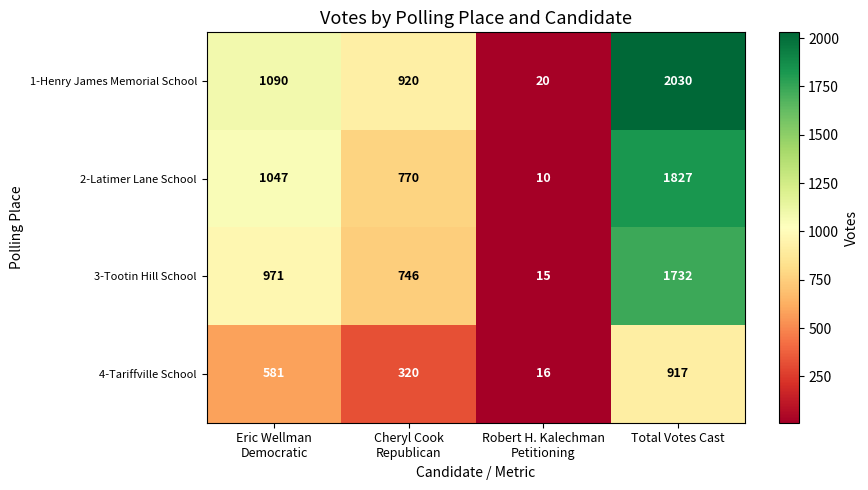

What is the average value of the 3-Tootin Hill School series?

866